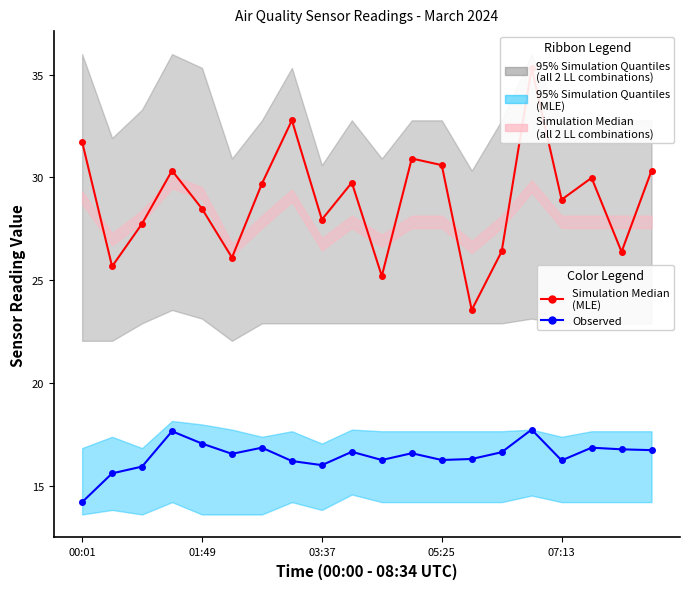

At which category does the chart reach its peak across all series?

15